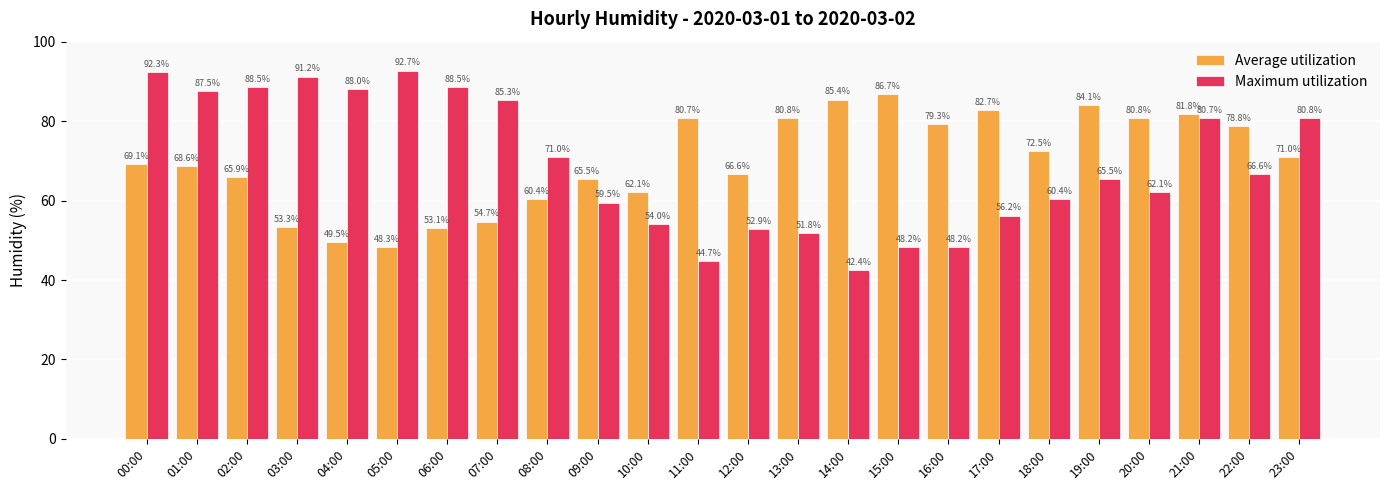

At 10:00, list the series in order from largest to smallest.

Average utilization, Maximum utilization